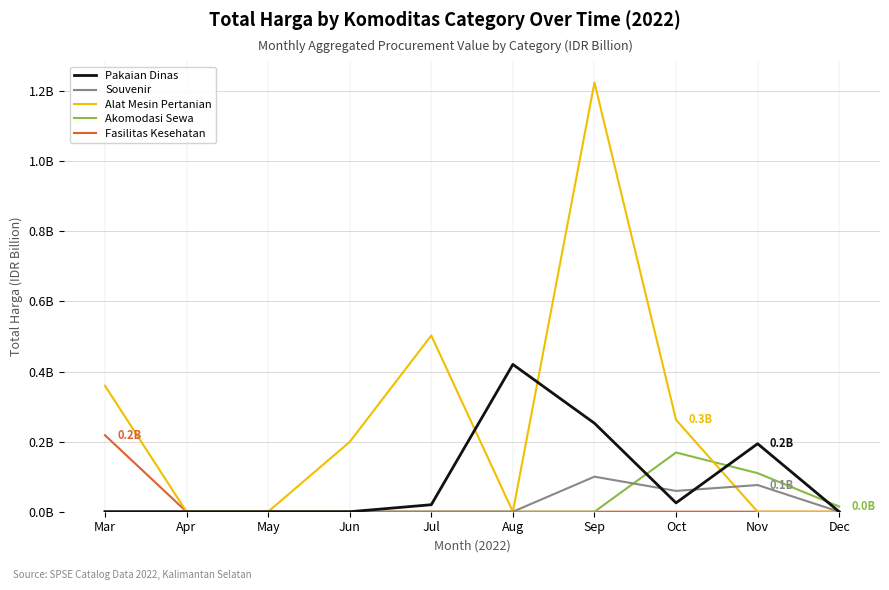

Reading right to left, transcribe all the data shown in this chart.

Pakaian Dinas: Dec=0.0	Nov=0.2	Oct=0.0	Sep=0.3	Aug=0.4	Jul=0.0	Jun=0.0	May=0.0	Apr=0.0	Mar=0.0
Souvenir: Dec=0.0	Nov=0.1	Oct=0.1	Sep=0.1	Aug=0.0	Jul=0.0	Jun=0.0	May=0.0	Apr=0.0	Mar=0.0
Alat Mesin Pertanian: Dec=0.0	Nov=0.0	Oct=0.3	Sep=1.2	Aug=0.0	Jul=0.5	Jun=0.2	May=0.0	Apr=0.0	Mar=0.4
Akomodasi Sewa: Dec=0.0	Nov=0.1	Oct=0.2	Sep=0.0	Aug=0.0	Jul=0.0	Jun=0.0	May=0.0	Apr=0.0	Mar=0.0
Fasilitas Kesehatan: Dec=0.0	Nov=0.0	Oct=0.0	Sep=0.0	Aug=0.0	Jul=0.0	Jun=0.0	May=0.0	Apr=0.0	Mar=0.2